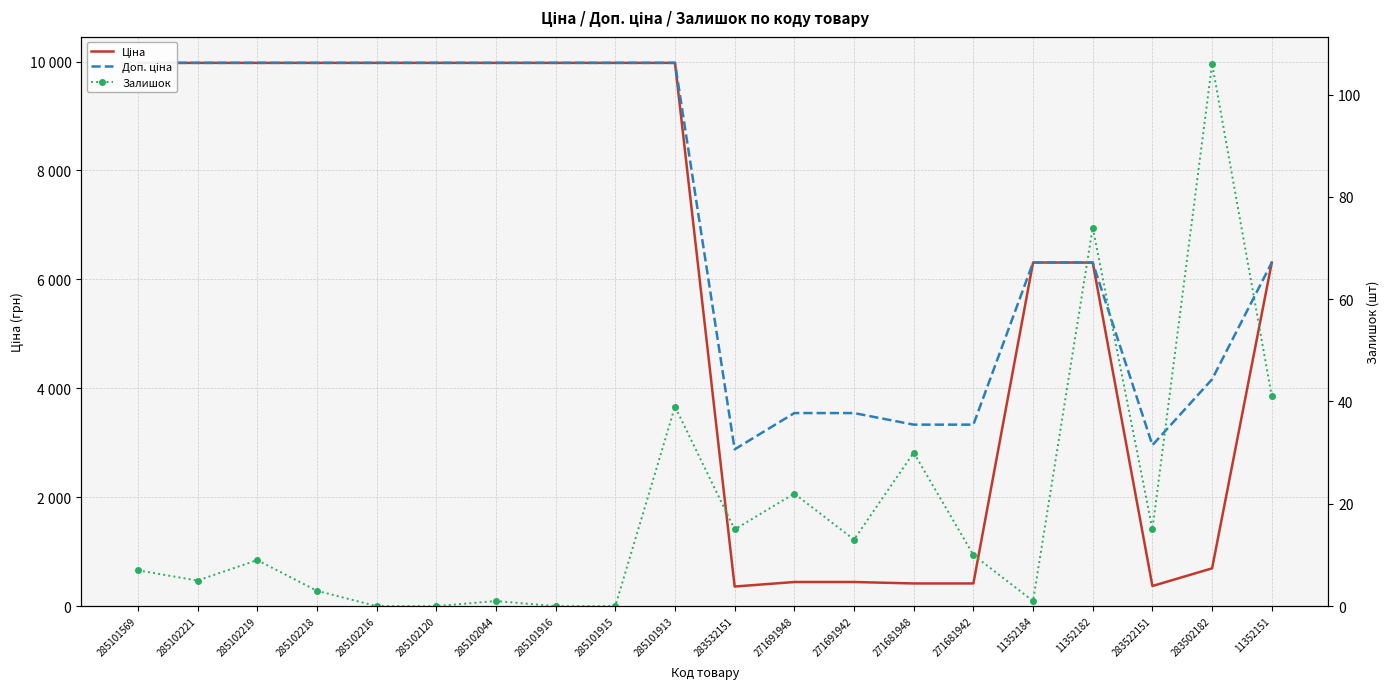

Is it true that Залишок equals 156.9 at 283502182?

False